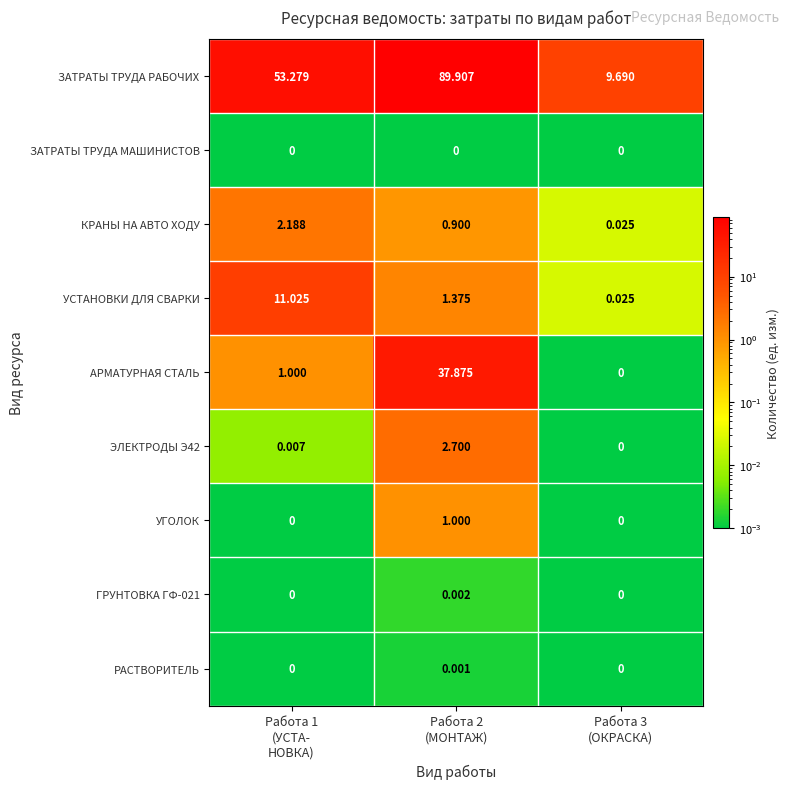

At how many categories does at least one series exceed 85?

1